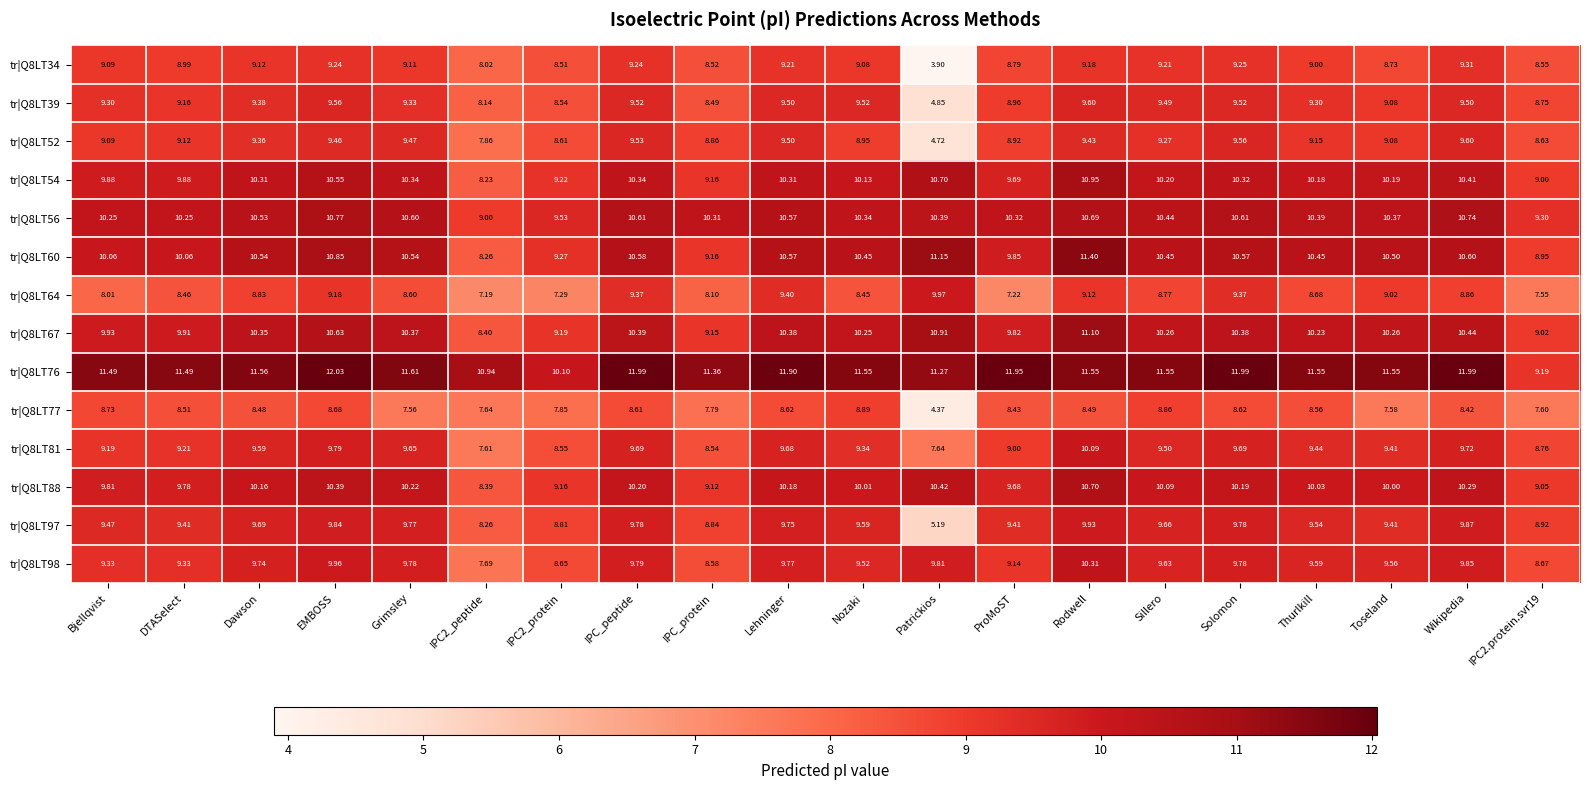

At which category does the chart reach its peak across all series?

EMBOSS